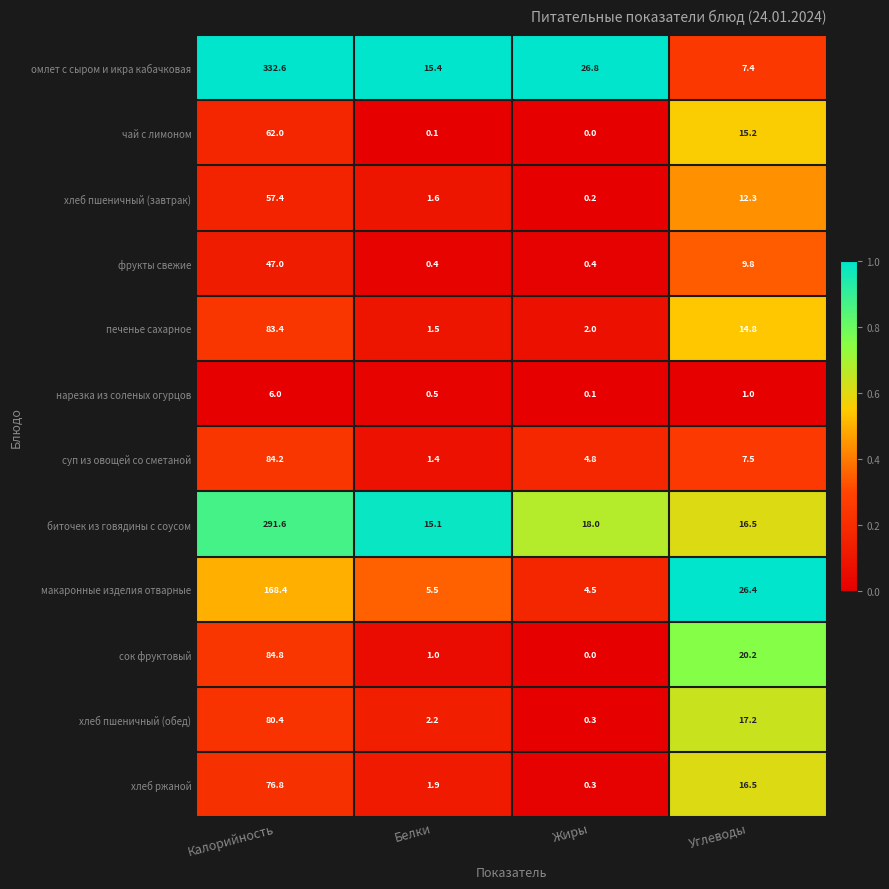

The макаронные изделия отварные series shows 4.5 at Жиры. True or false?

True